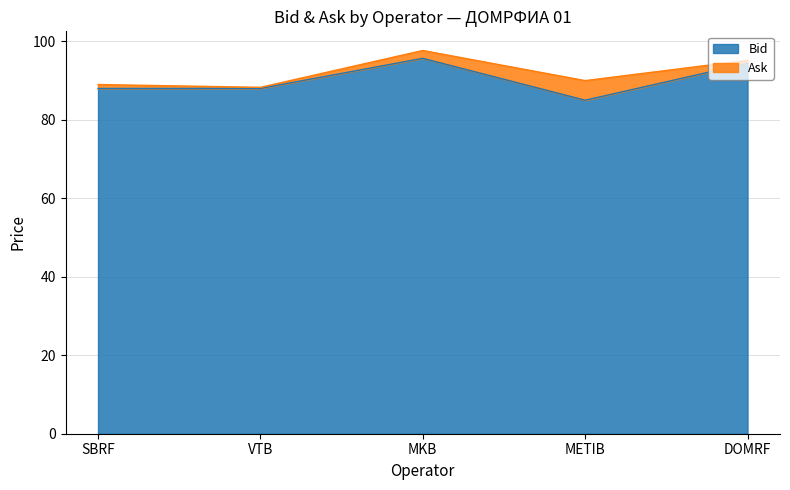

At which category is the sum across all series the highest?

MKB